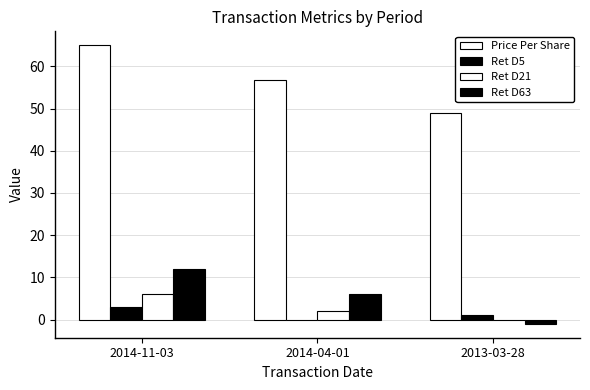

Between 2014-04-01 and 2013-03-28, which series saw the biggest shift?

Price Per Share